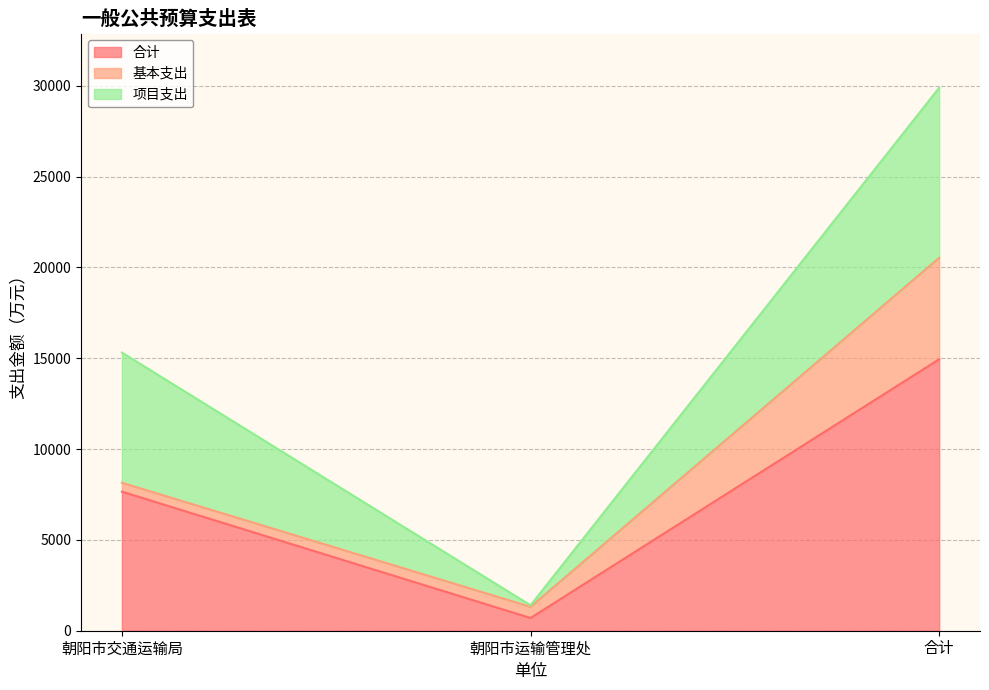

Reading right to left, transcribe all the data shown in this chart.

合计: 14944.1	700.3	7656.1
基本支出: 5585.1	615.3	489.8
项目支出: 9359.0	85.0	7166.3